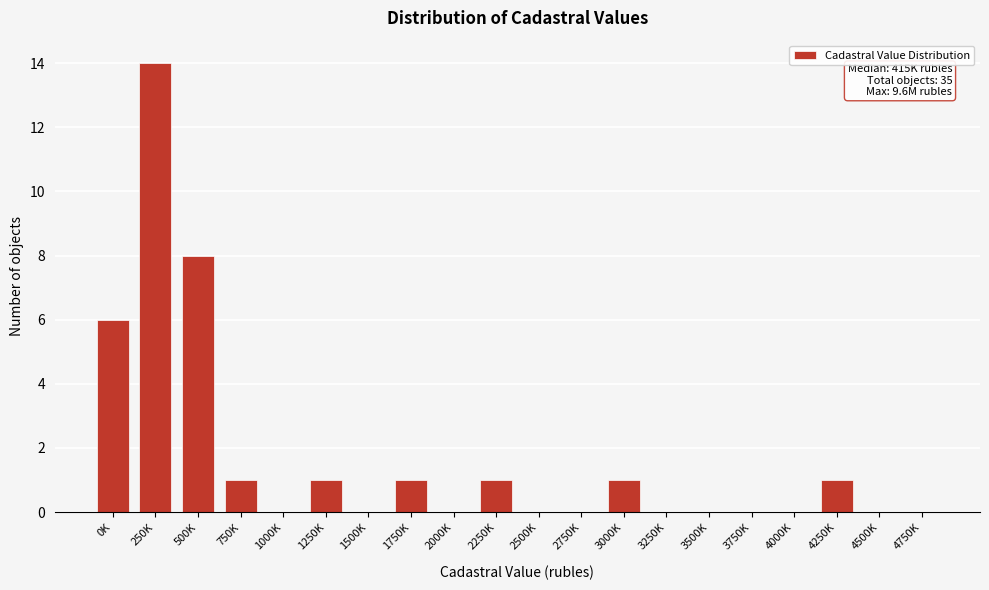

Reading left to right, what are all the values shown in this chart?

0K=6	250K=14	500K=8	750K=1	1000K=0	1250K=1	1500K=0	1750K=1	2000K=0	2250K=1	2500K=0	2750K=0	3000K=1	3250K=0	3500K=0	3750K=0	4000K=0	4250K=1	4500K=0	4750K=0